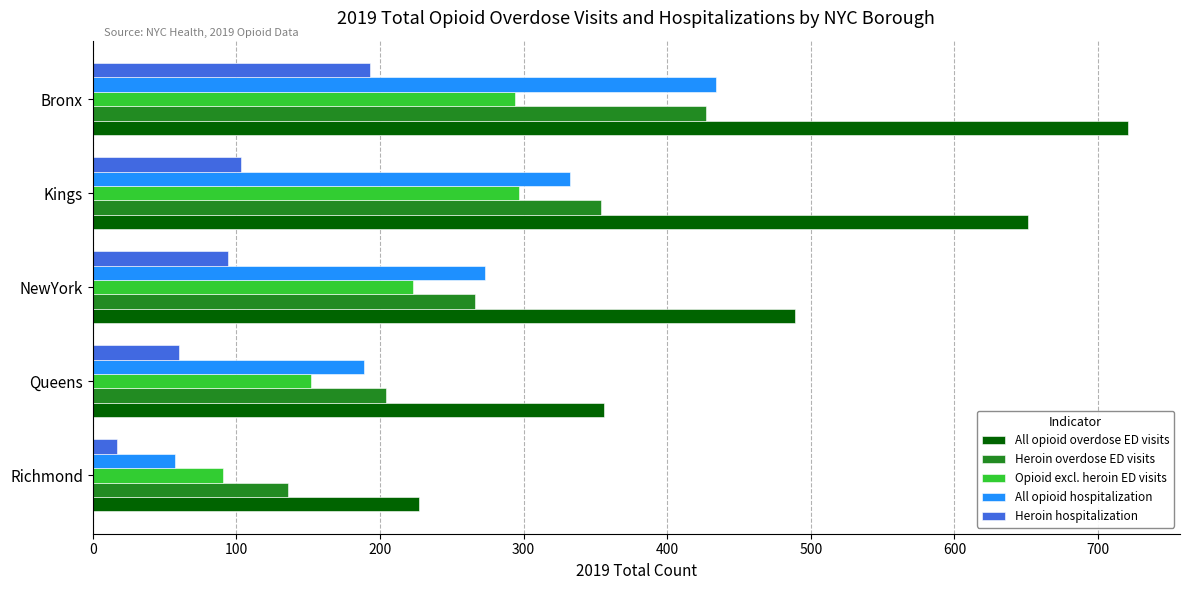

Between NewYork and Kings, which series saw the biggest shift?

All opioid overdose ED visits